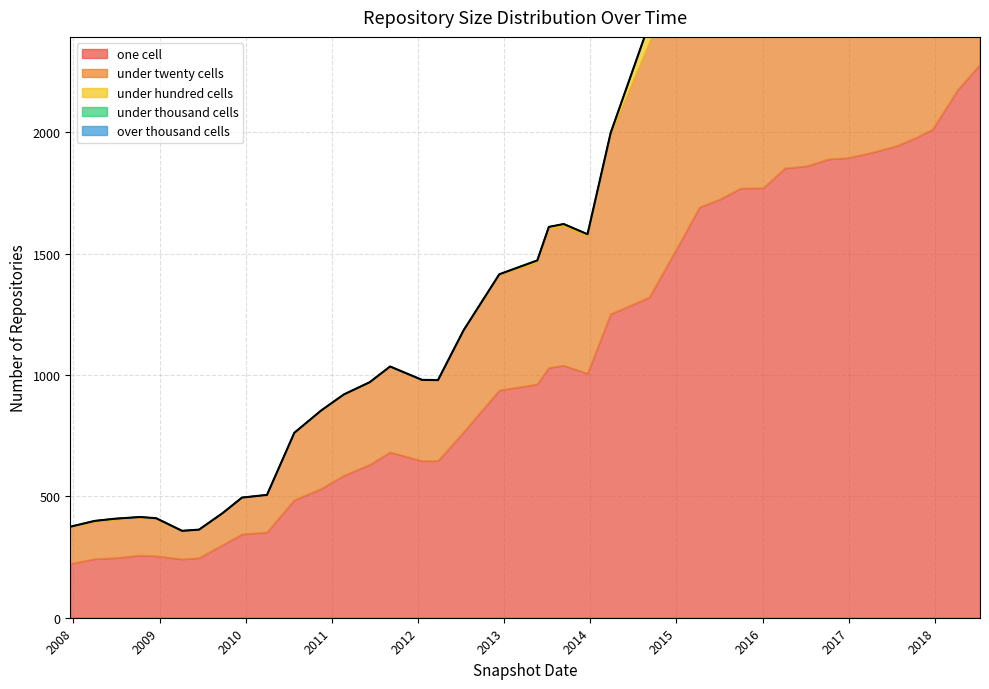

Rank the series by their maximum value, from highest to lowest.

one_cell, under_twenty_cells, under_hundred_cells, under_thousand_cells, over_thousand_cells